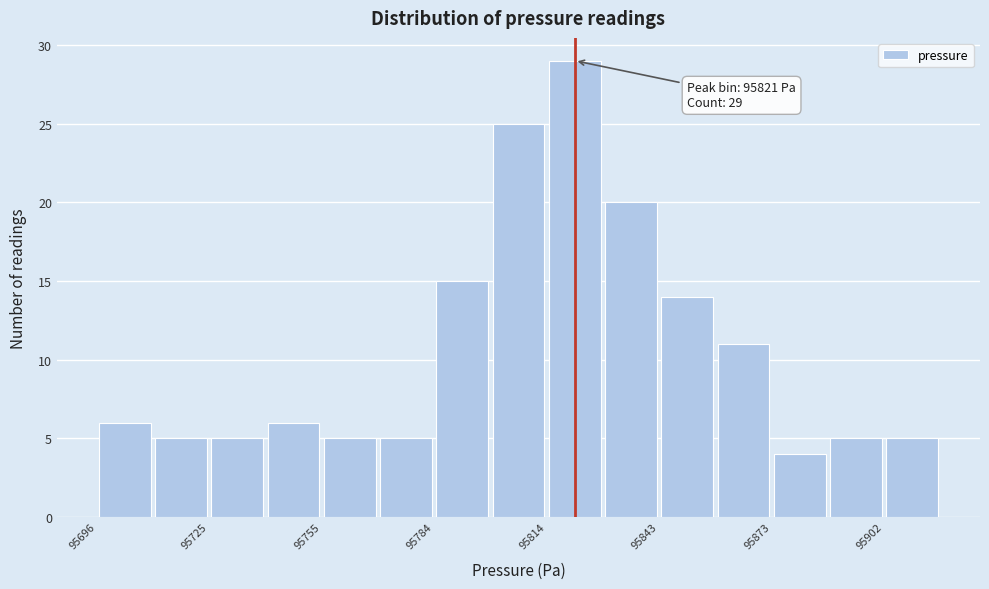

Around what value on the x-axis is the tallest bar? Give the approximate position of its centre, as read against the axis.

95820